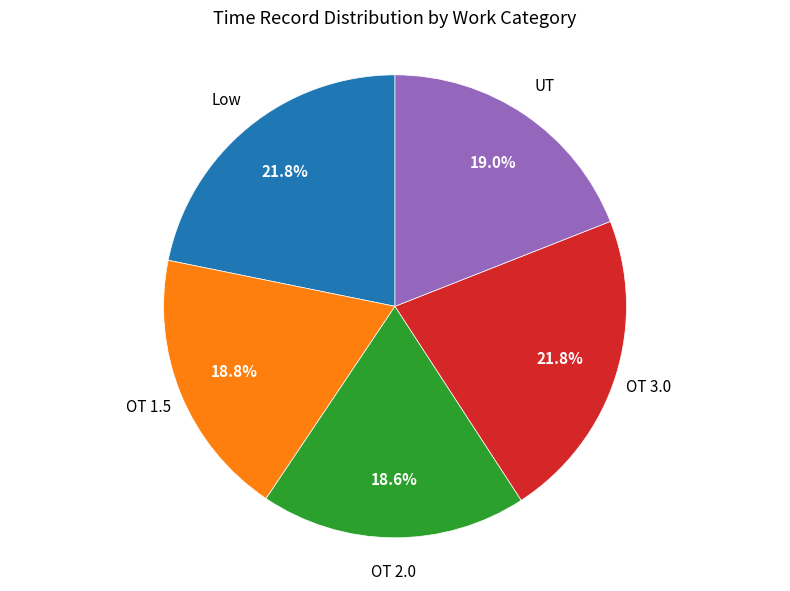

Is there a majority slice in this chart?

No